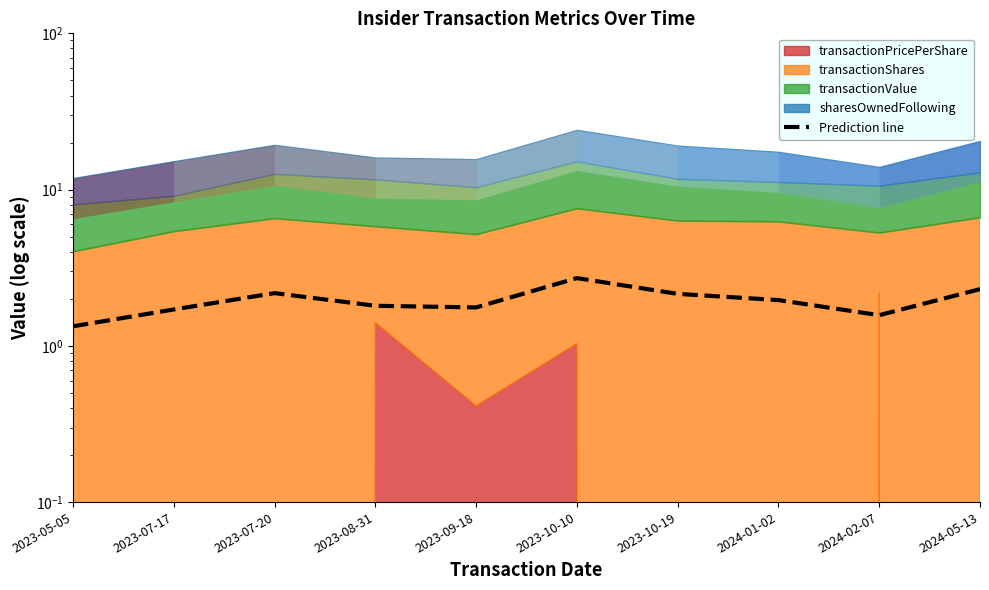

What is the difference between the values at 2024-02-07 and 2023-10-19?

0.6